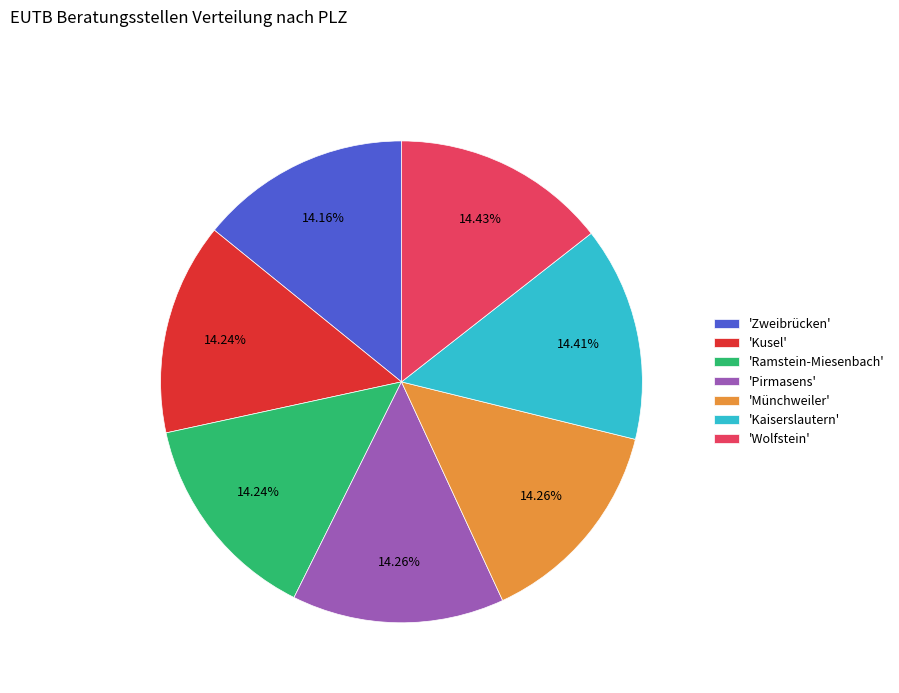

Combined, do 'Wolfstein' and 'Münchweiler' account for over 50%?

No